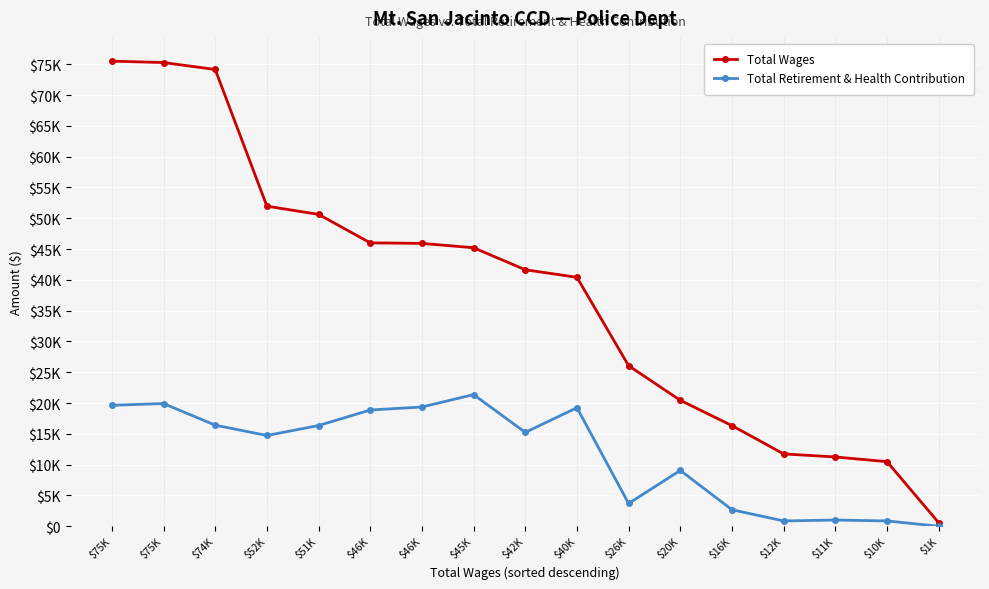

True or false: Total Retirement & Health Contribution and Total Wages intersect in this chart.

False